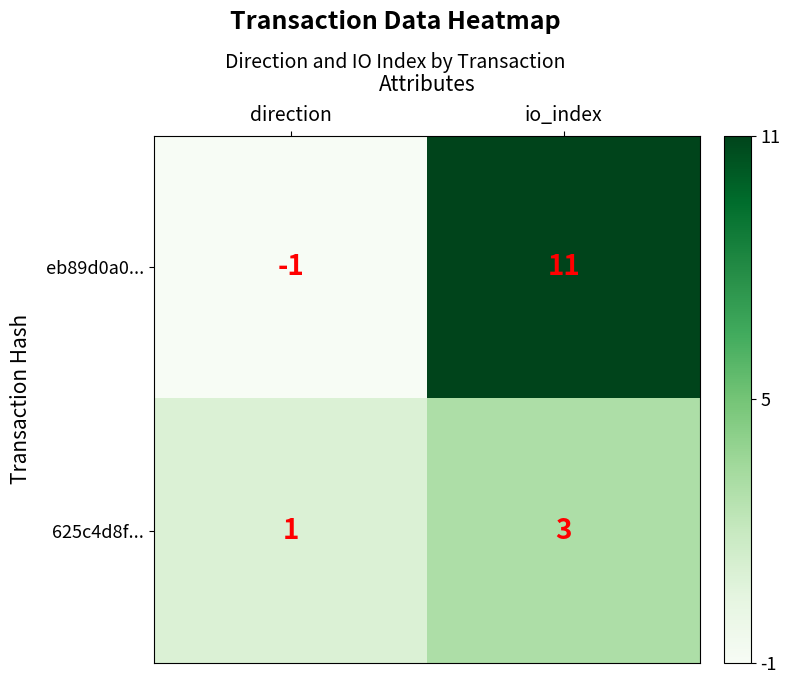

How many series are shown in this chart?

2